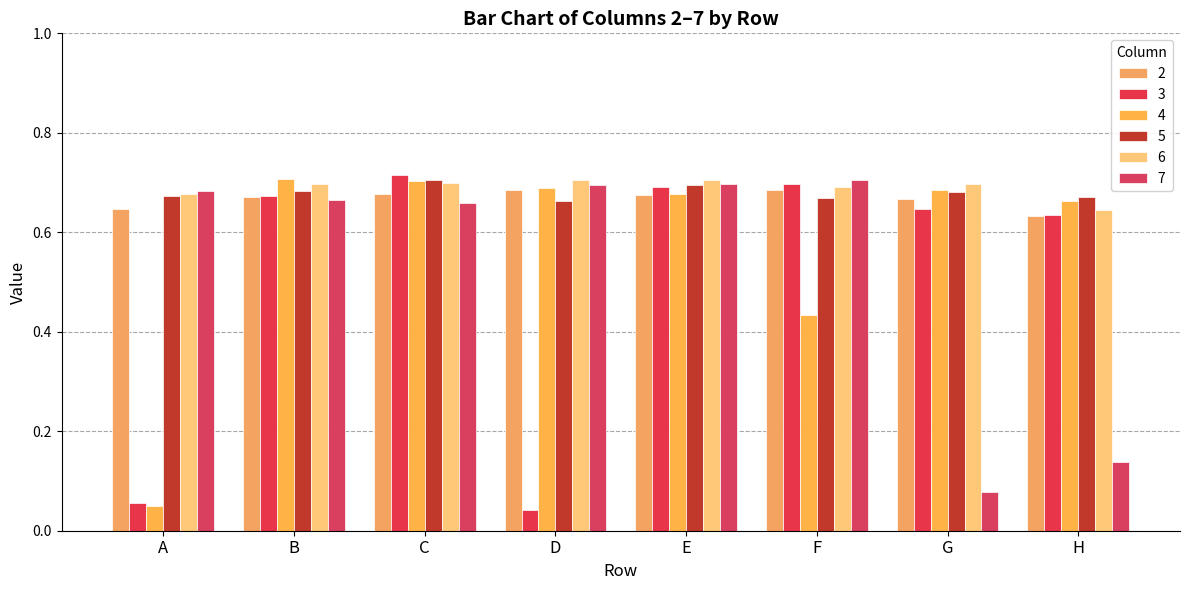

List the labels in order of 3 value, largest first.

C, F, E, B, G, H, A, D